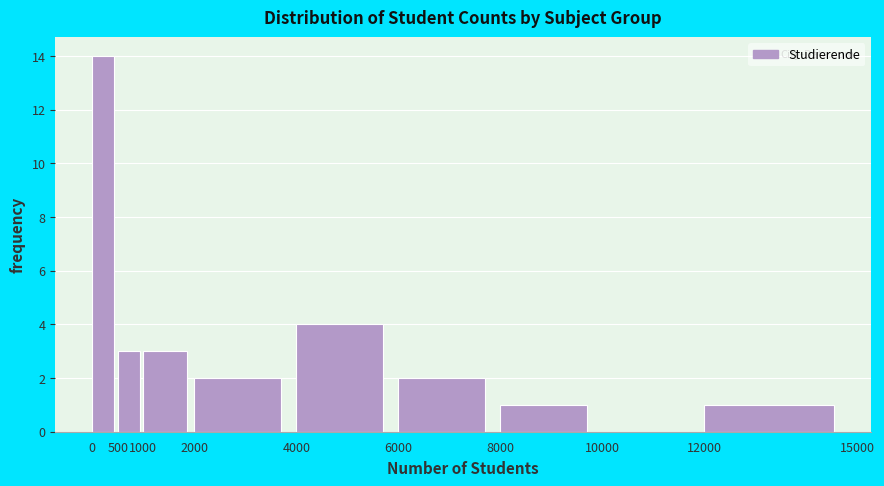

Reading left to right, transcribe this chart: for each bar, give the range it covers on the x-axis and its height. The values are not printed on the chart, so give them approximately, as read against the axis.

0 to 500: 14
500 to 1000: 3
1000 to 2000: 3
2000 to 4000: 2
4000 to 6000: 4
6000 to 8000: 2
8000 to 10000: 1
10000 to 12000: 0
12000 to 15000: 1